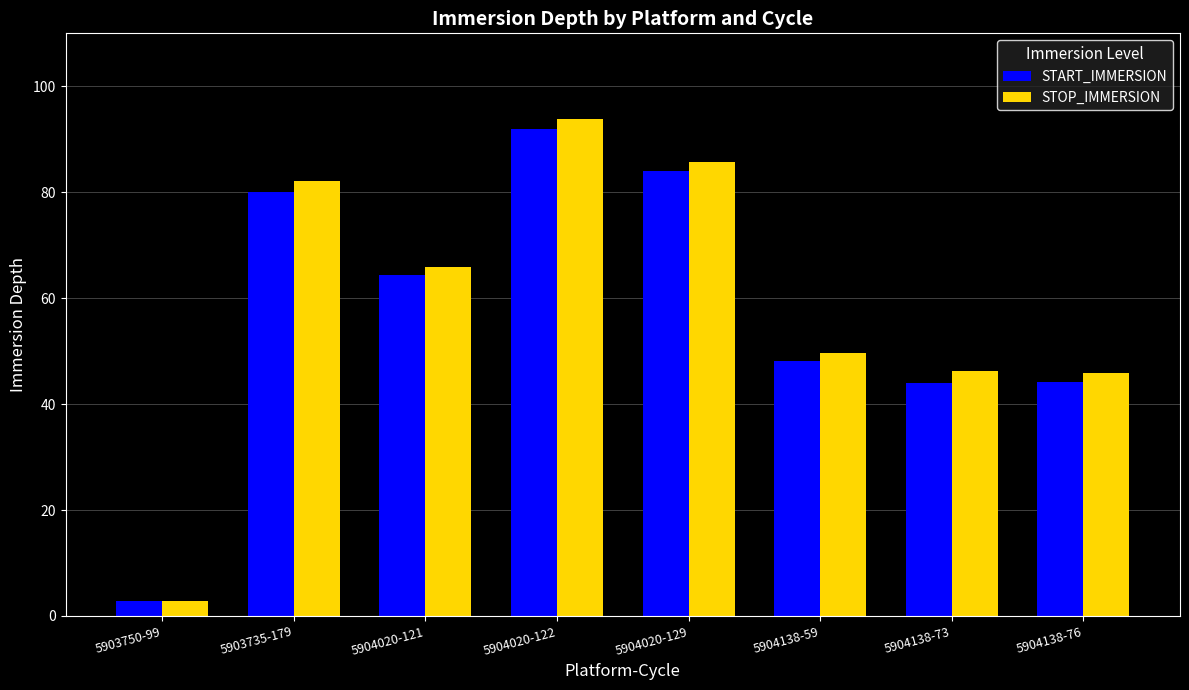

Reading left to right, transcribe all the data shown in this chart.

START_IMMERSION: 5903750-99=2.8	5903735-179=80.1	5904020-121=64.3	5904020-122=91.9	5904020-129=84.0	5904138-59=48.1	5904138-73=43.9	5904138-76=44.2
STOP_IMMERSION: 5903750-99=2.8	5903735-179=82.2	5904020-121=65.8	5904020-122=93.8	5904020-129=85.7	5904138-59=49.7	5904138-73=46.2	5904138-76=45.9